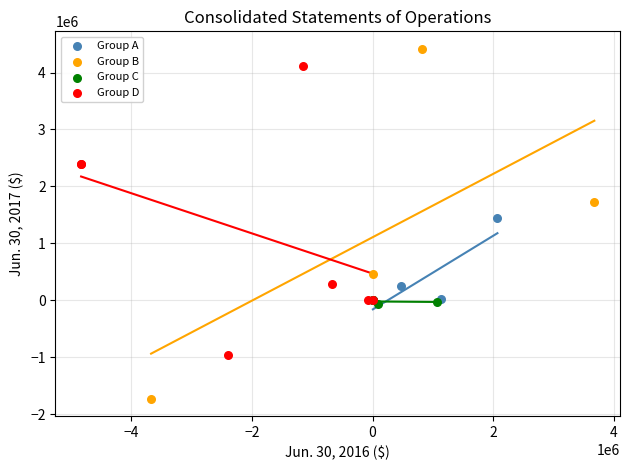

Which series contains the lowest Y value?

Group B